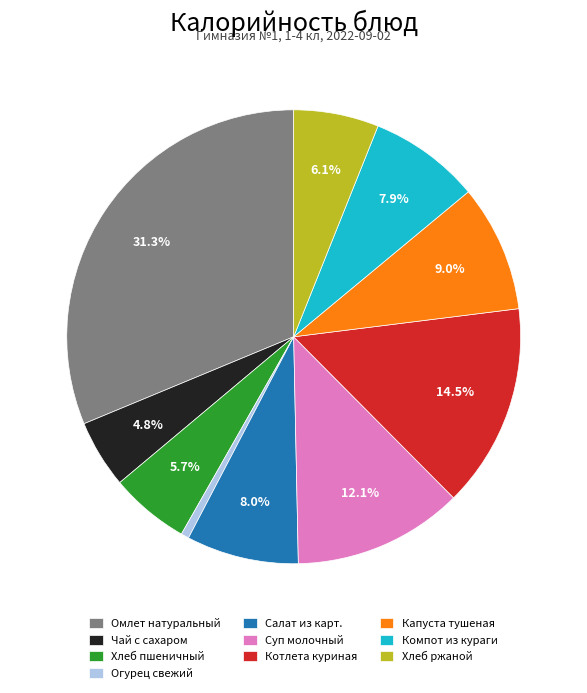

Which category has the smallest portion of the pie?

Огурец свежий